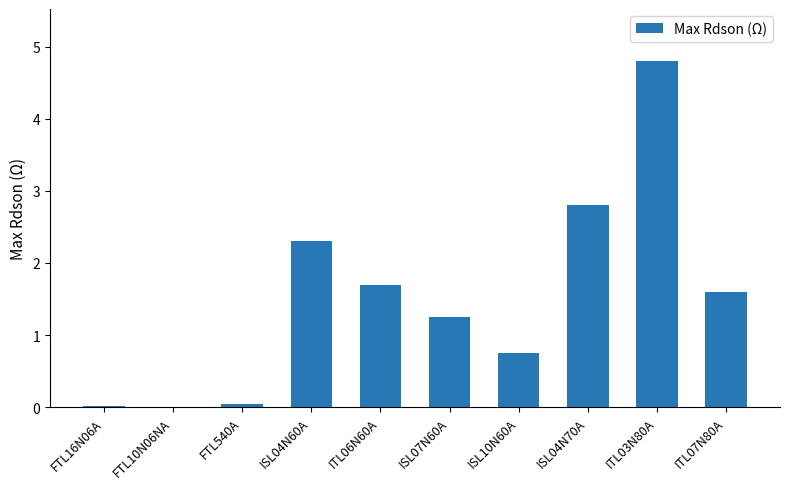

Which category has the highest value across all series?

ITL03N80A